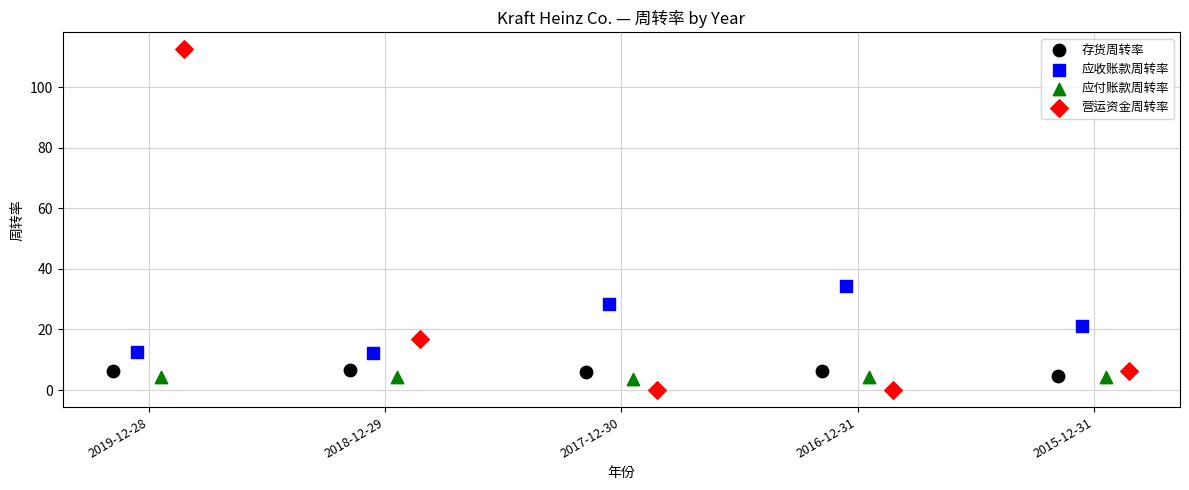

Which series has the largest Y range (max minus min)?

营运资金周转率